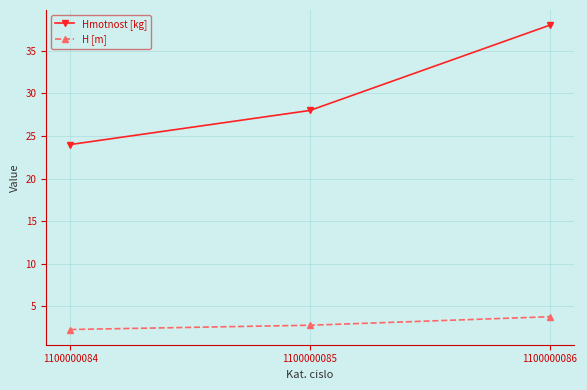

What are all the series names shown in the legend?

Hmotnost [kg], H [m]